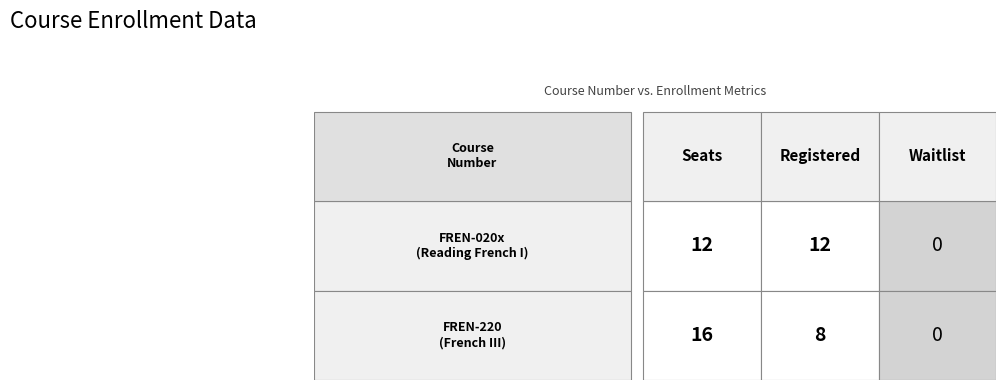

Reading right to left, list all the values displayed in this chart.

FREN-020x: 0	12	12
FREN-220: 0	8	16